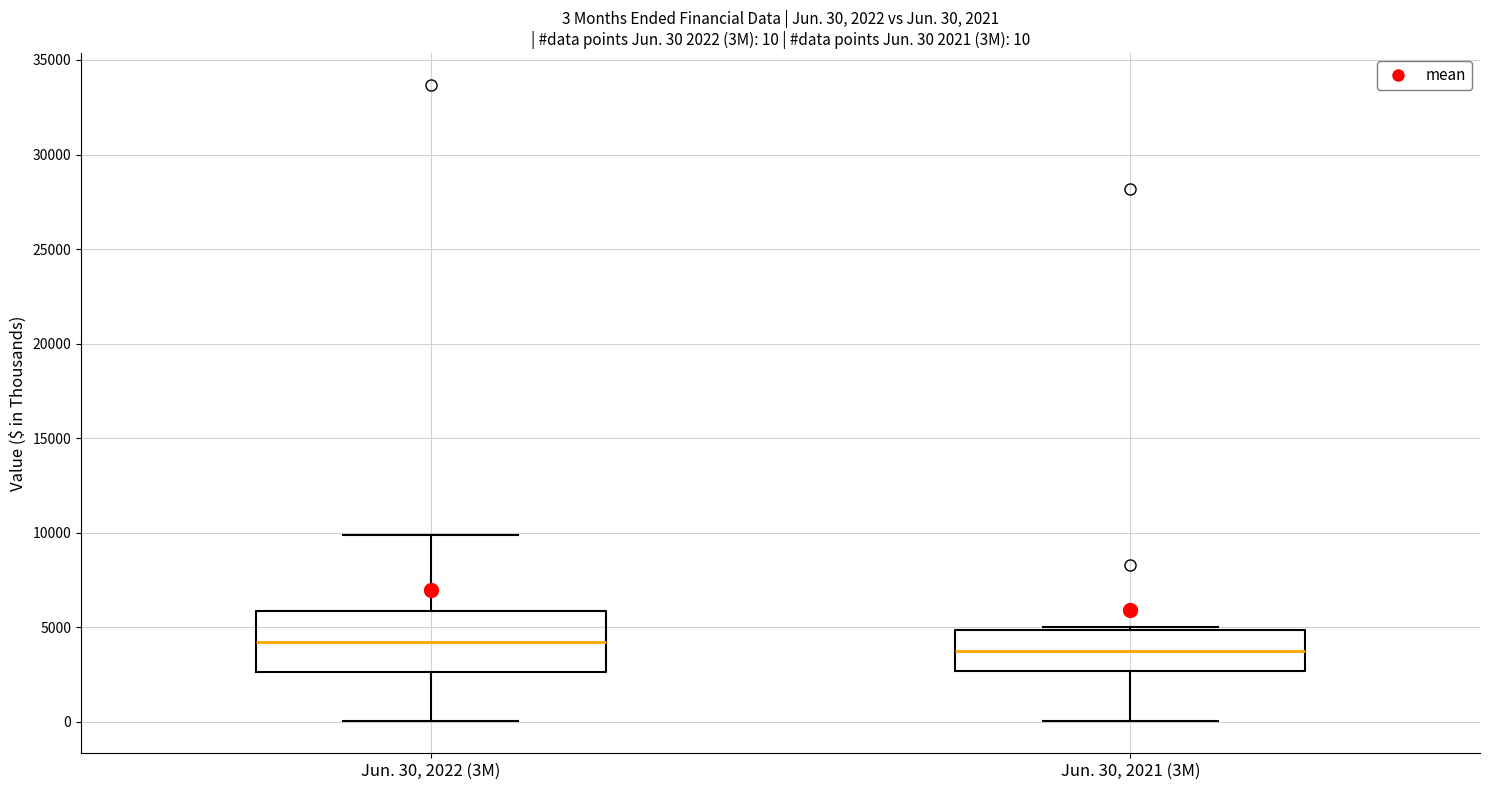

Which box is the tallest, from its lower edge to its upper edge?

Jun. 30, 2022 (3M)